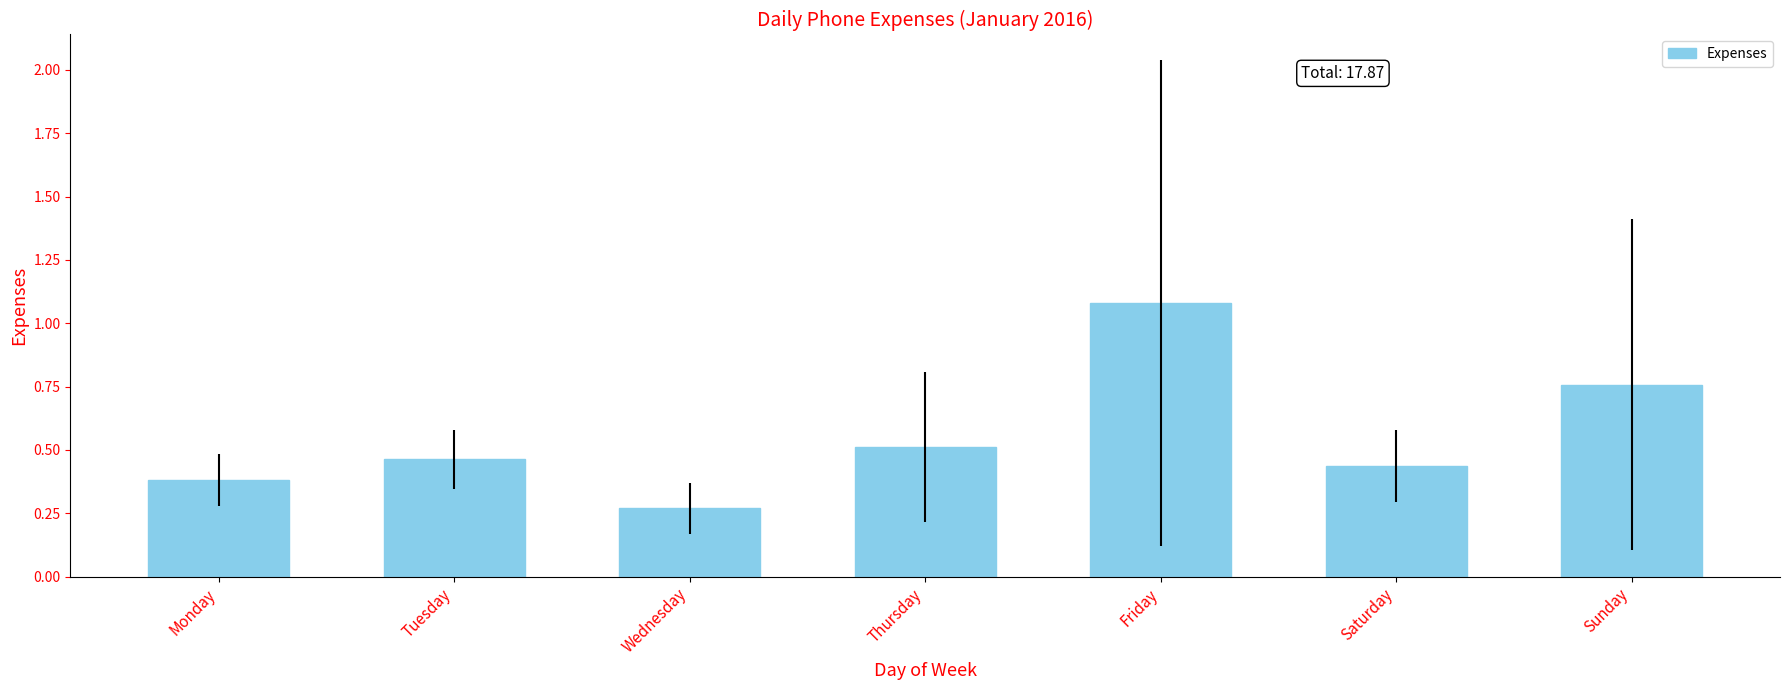

What is the average value?

0.6